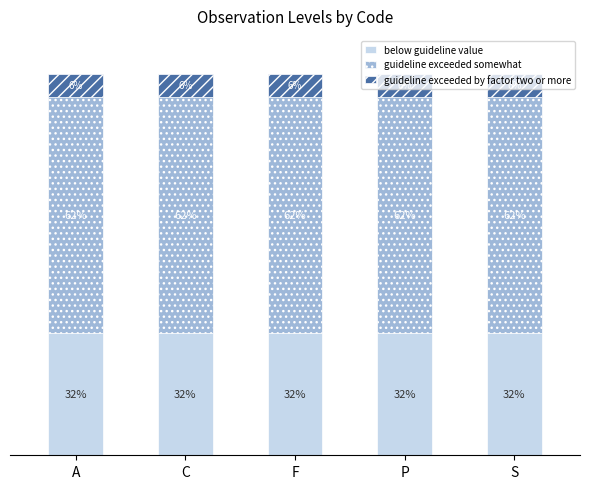

What are all the series names shown in the legend?

below guideline value, guideline exceeded somewhat, guideline exceeded by factor two or more